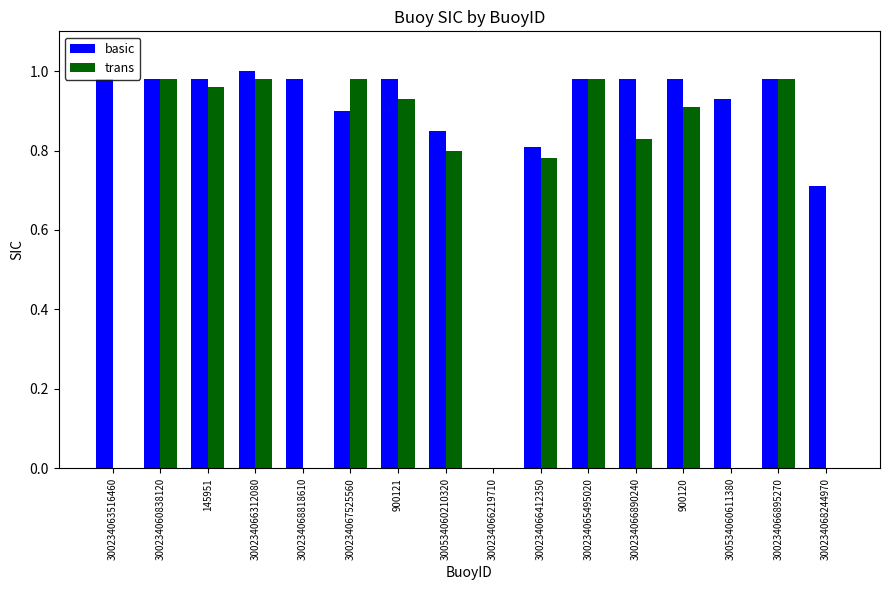

Which series has the largest total across all categories?

basic